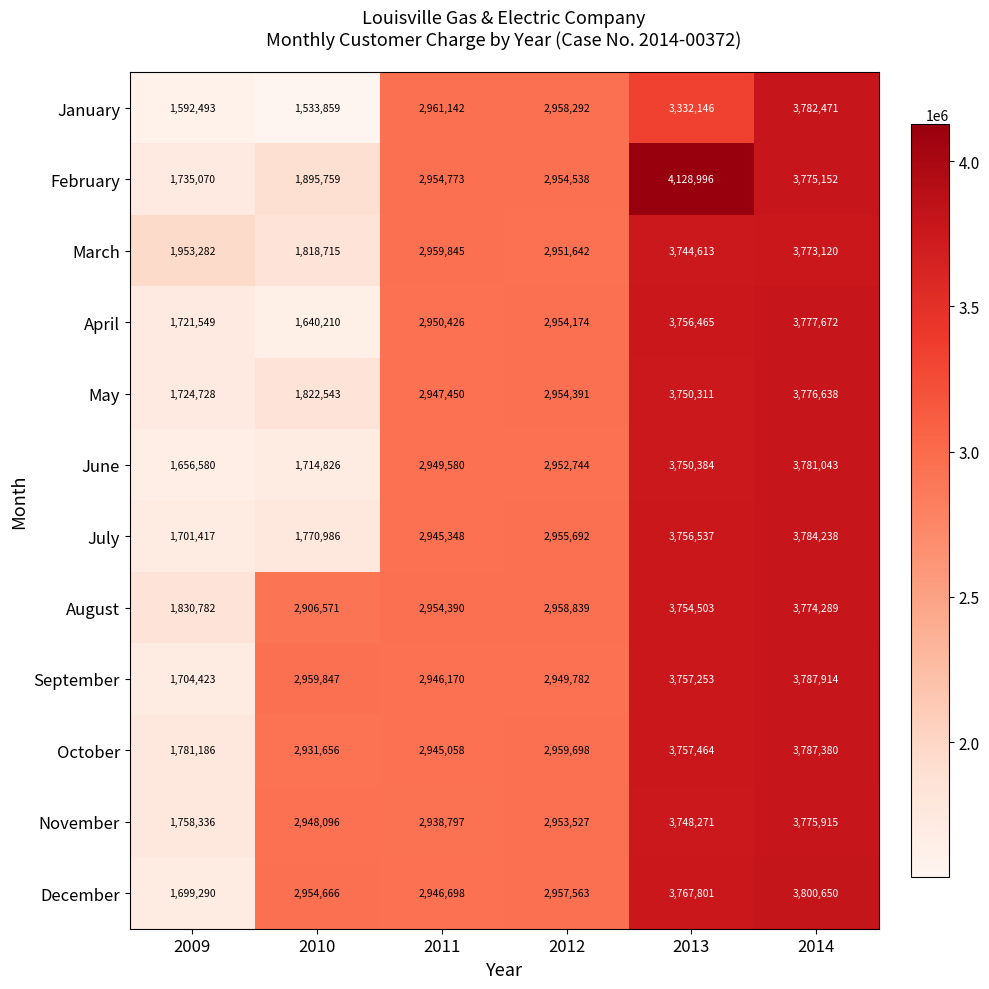

Which series has the largest range (max minus min)?

February